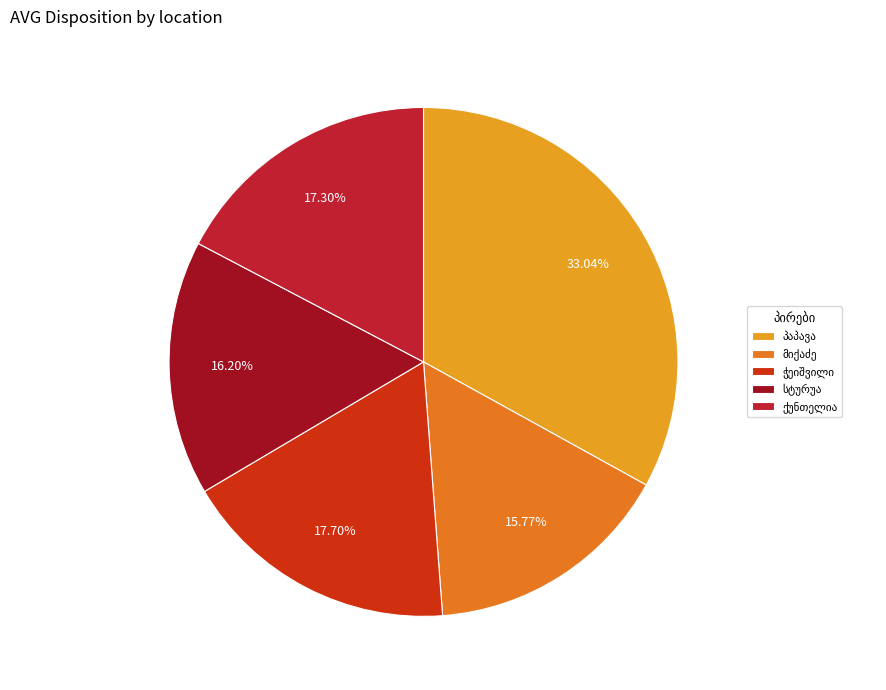

Combined, what portion of the pie is ოქროპირ ვასილის ძე ქუნთელია and აპოლონ ესტატეს ძე პაპავა?

50.3%